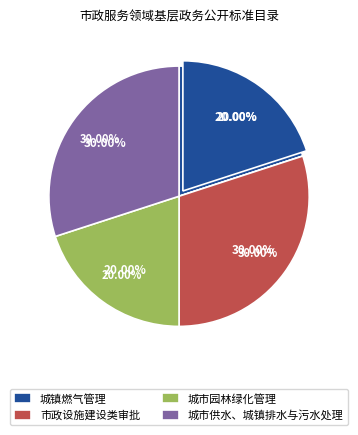

The 城市供水、城镇排水与污水处理 slice represents 40% of the pie. True or false?

False